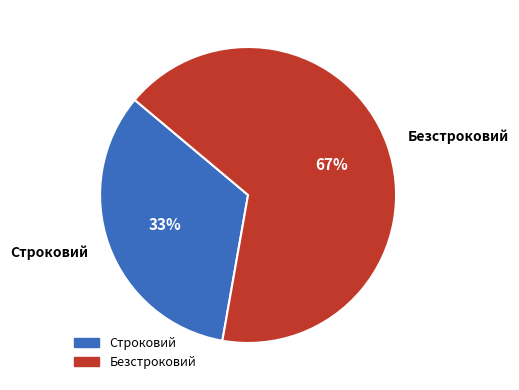

What is the largest slice in the pie chart?

Безстроковий